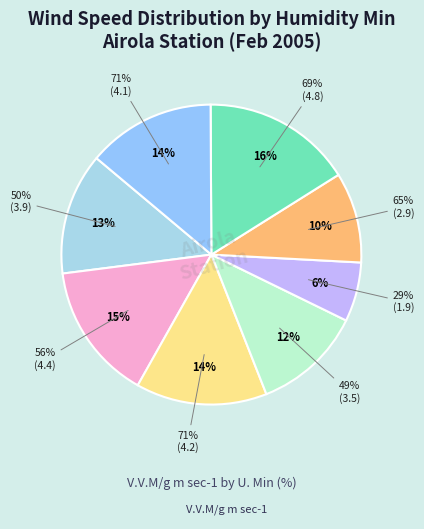

Which slice is the smallest?

29